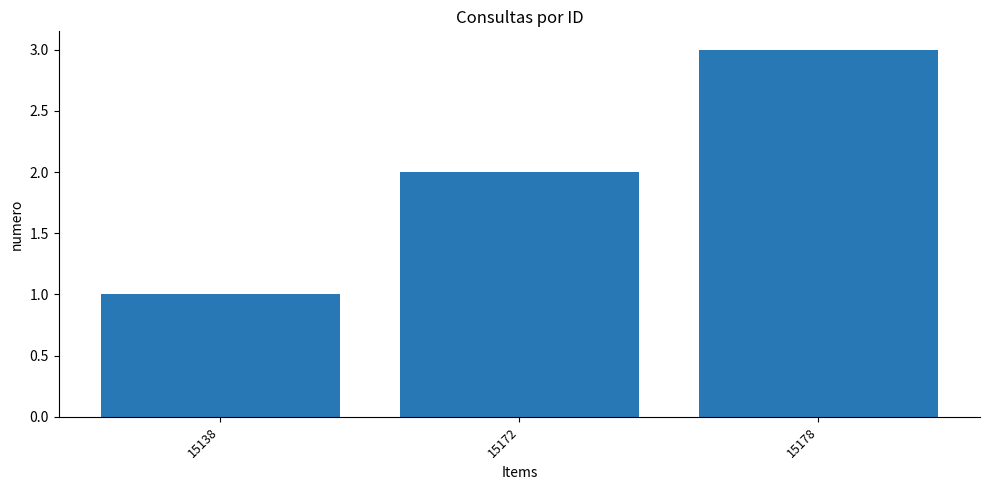

Reading left to right, extract all data points from this chart.

1	2	3